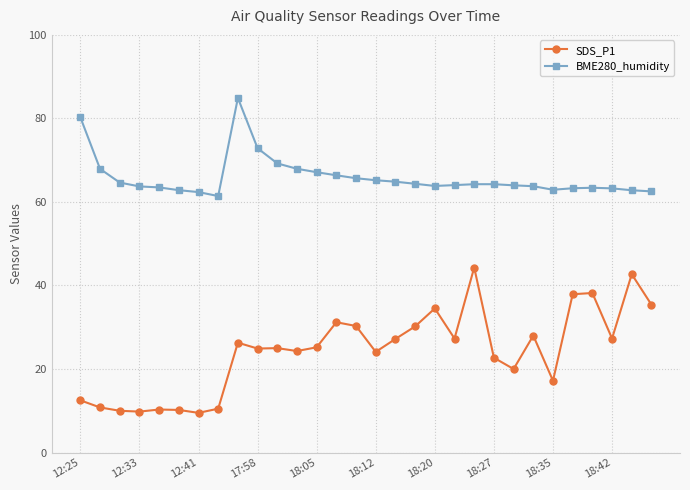

List the series in order of their peak value, lowest first.

SDS_P1, BME280_humidity